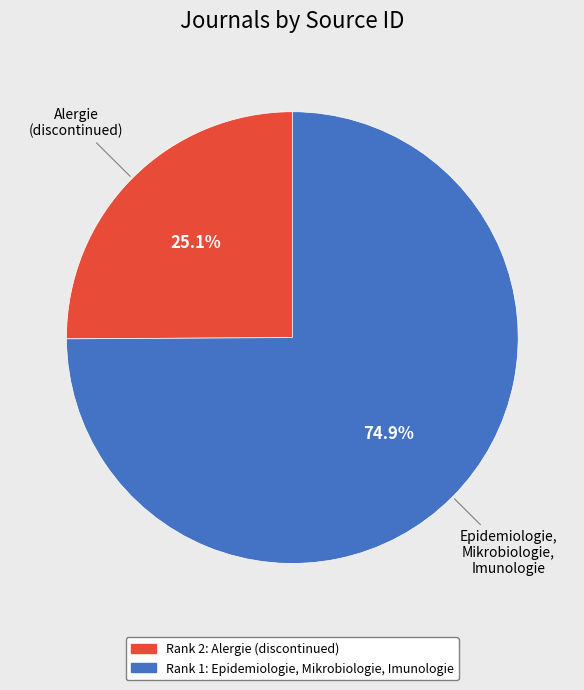

Count the number of slices in the pie.

2